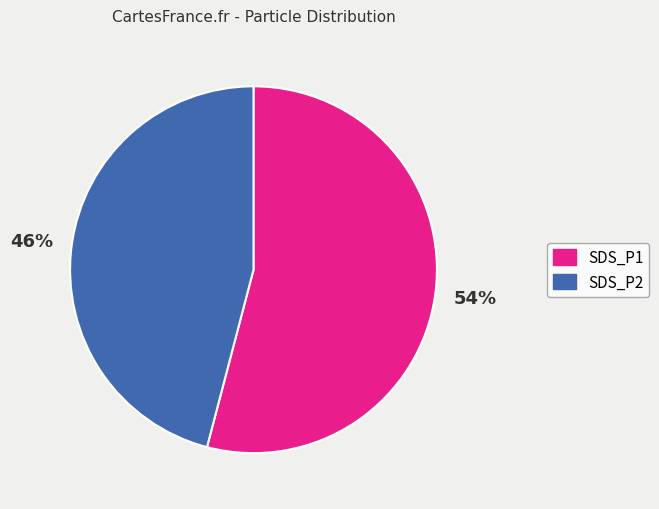

To the nearest percent, what is the average slice percentage?

50%